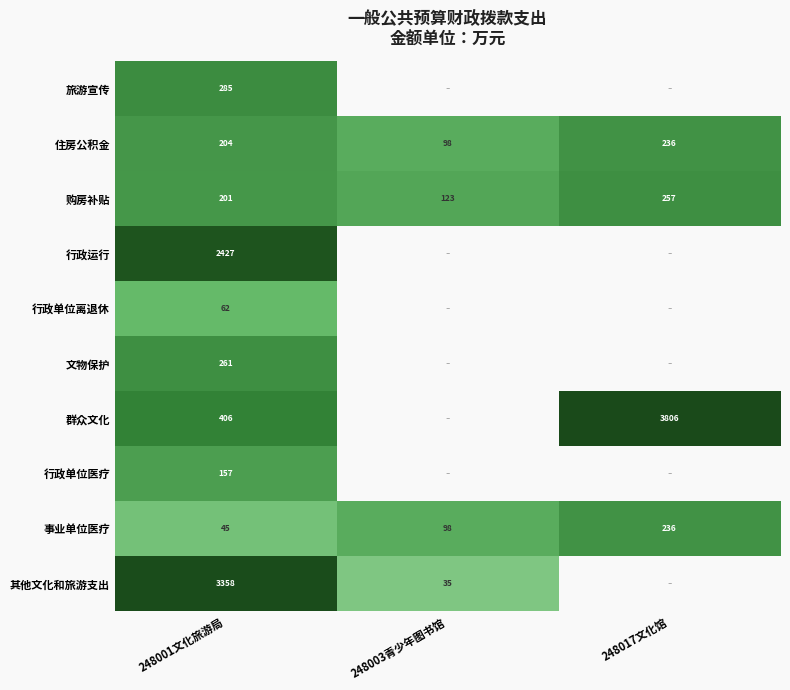

Where is 购房补贴 nearest to the value 190?

248001文化旅游局